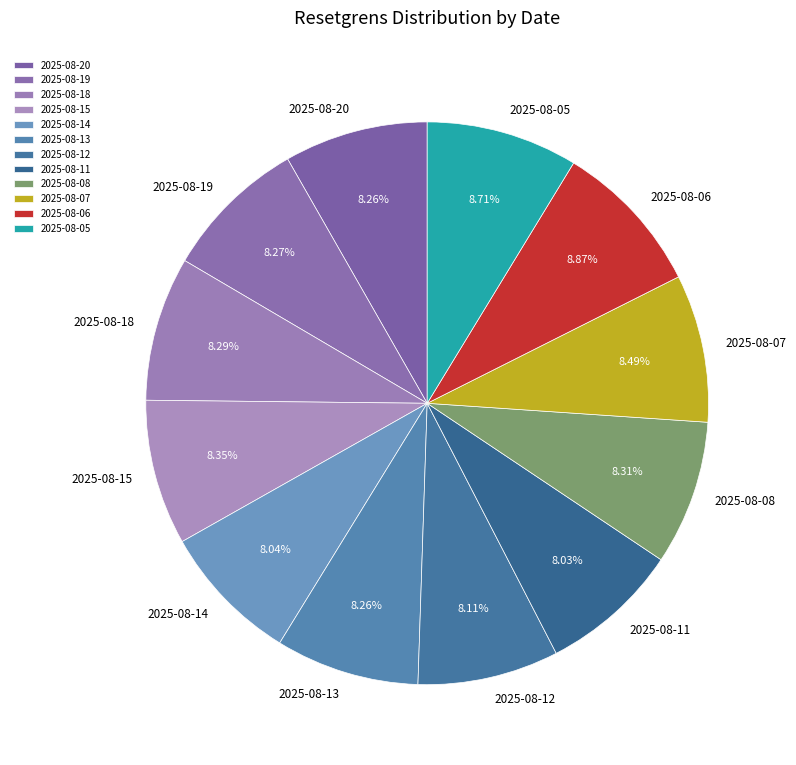

What percentage is the 2025-08-15 slice, to the nearest percent?

8%